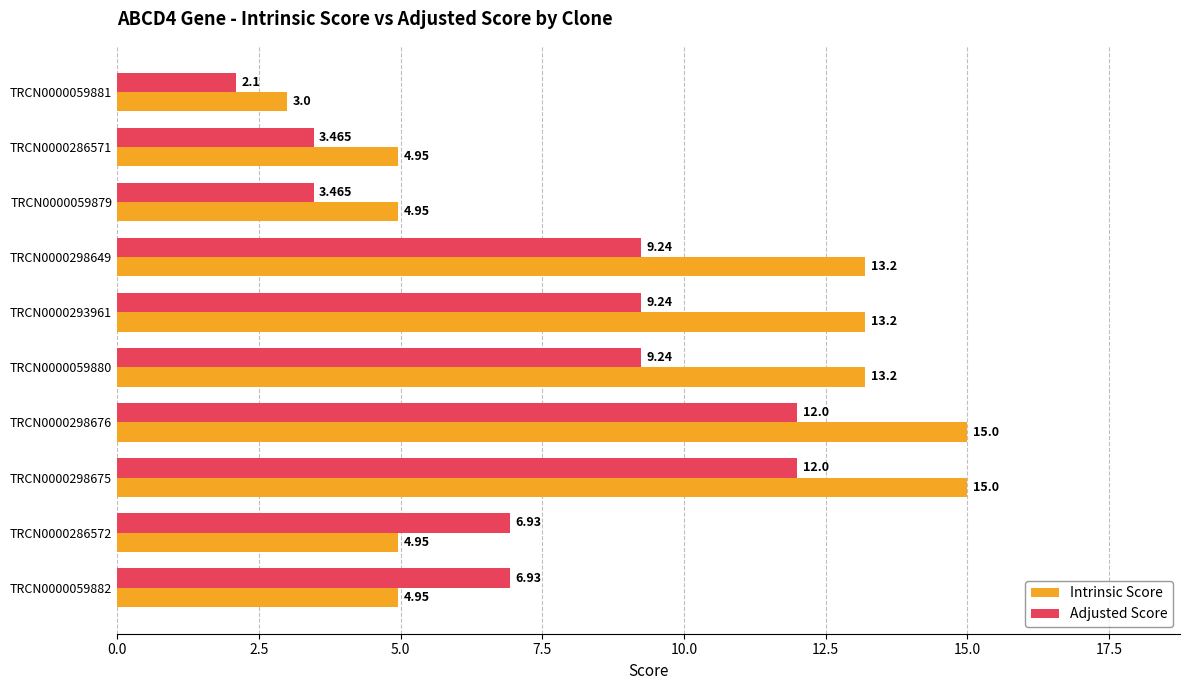

How many data points does each series have?

10